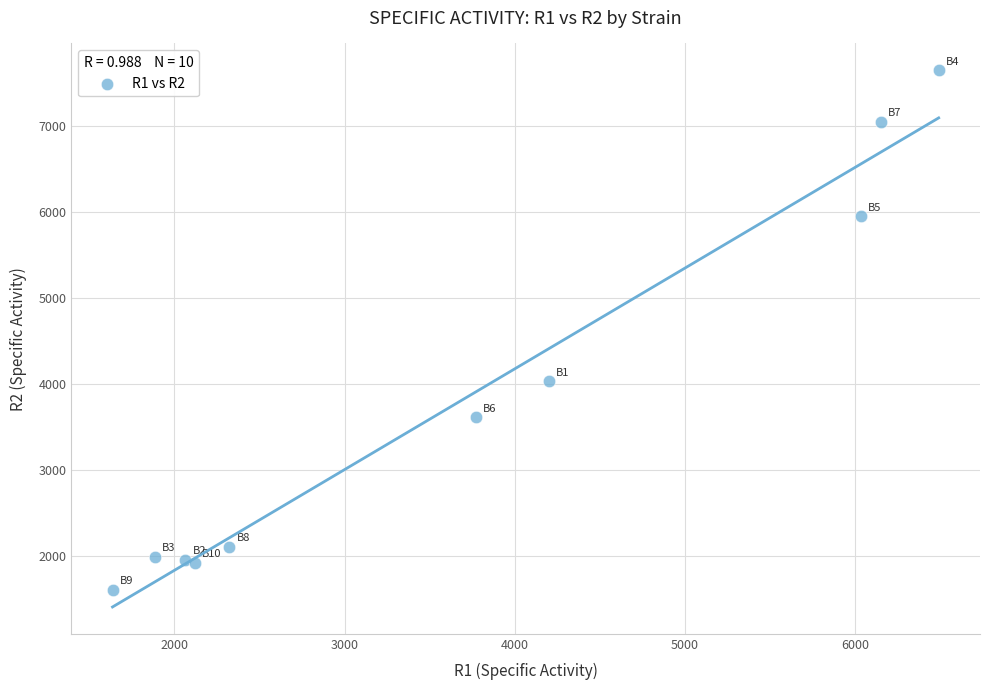

What Y value in the scatter plot is closest to 4623?

4030.7